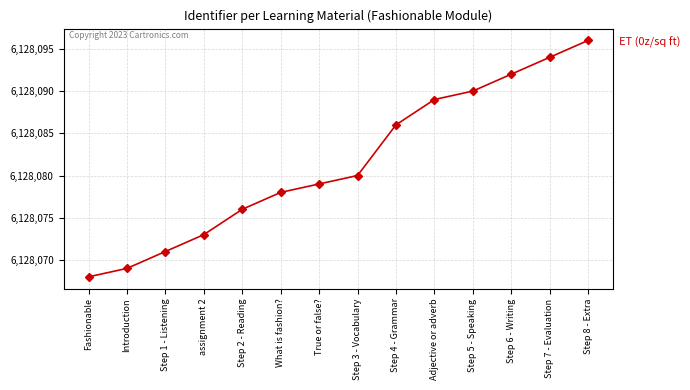

What is the difference between the maximum and minimum values?

28